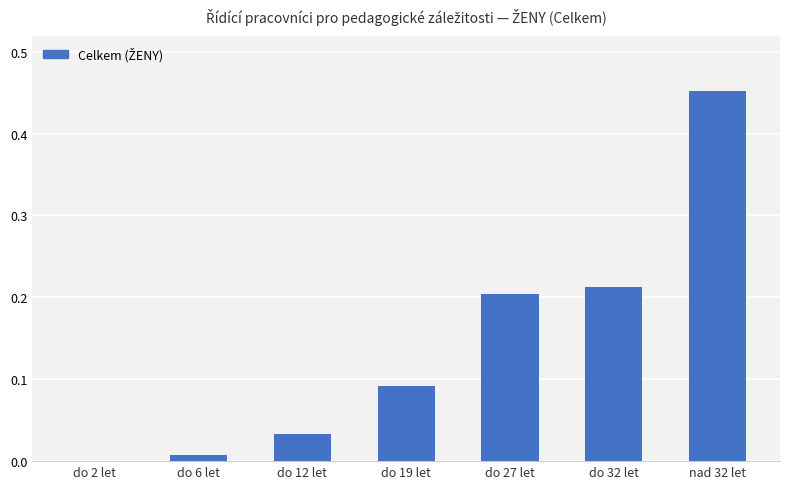

Is it true that the value at do 32 let is 0.2?

True